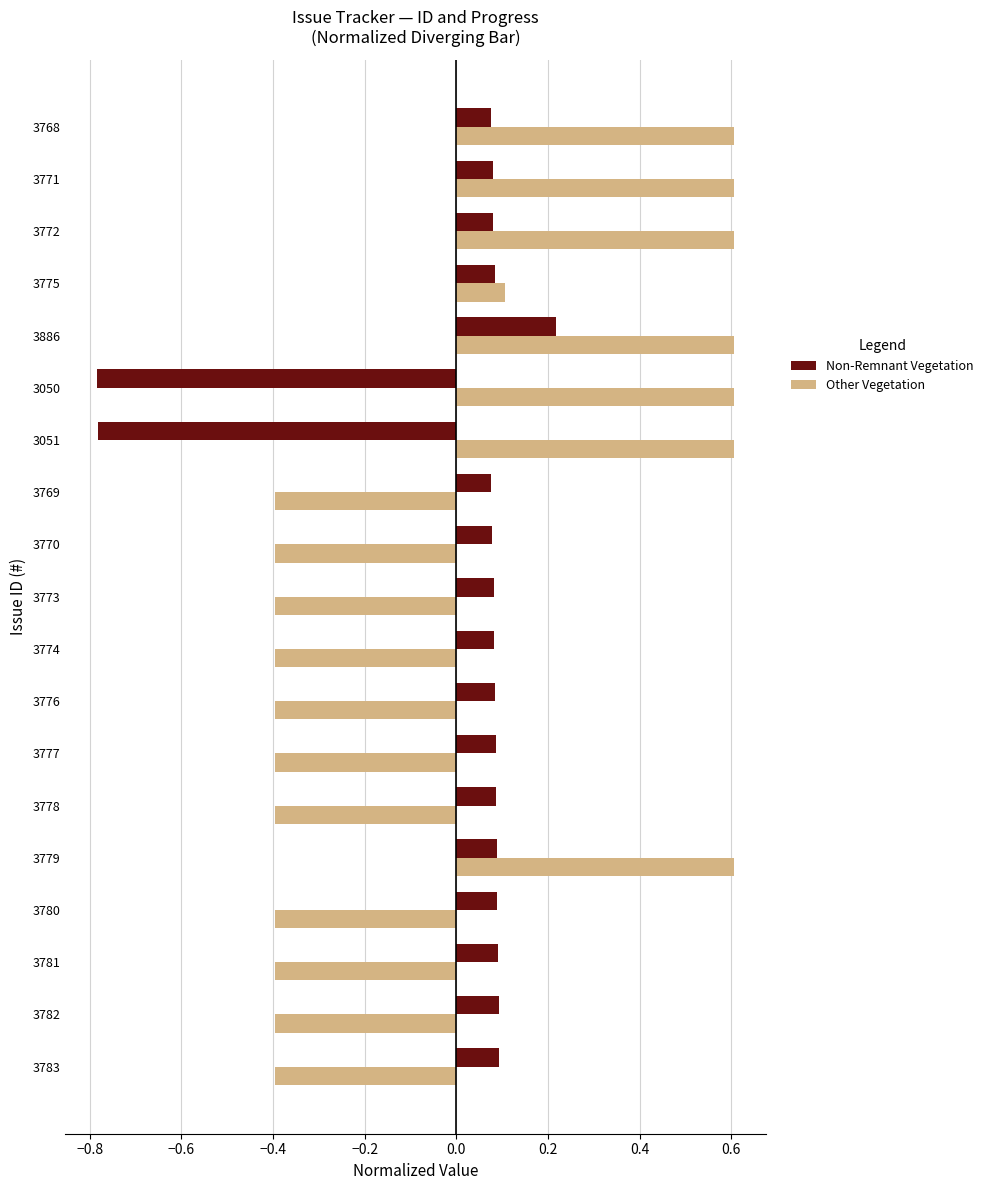

What is the maximum value shown in the chart?

0.6